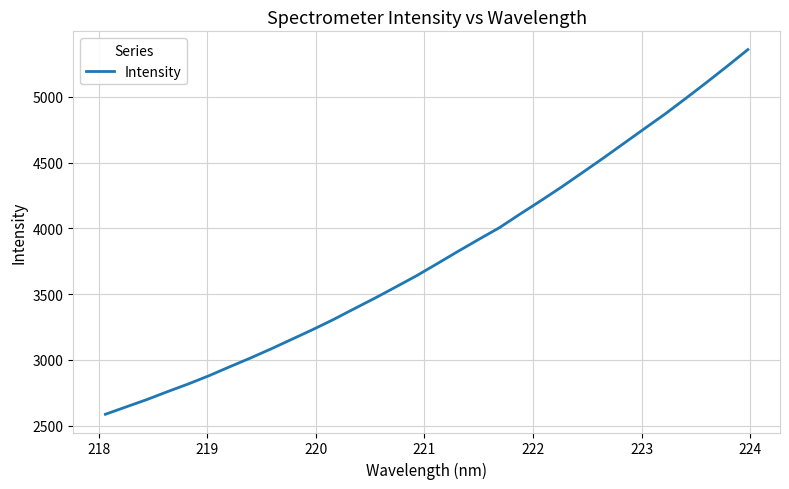

What is the smallest value displayed?

2587.0